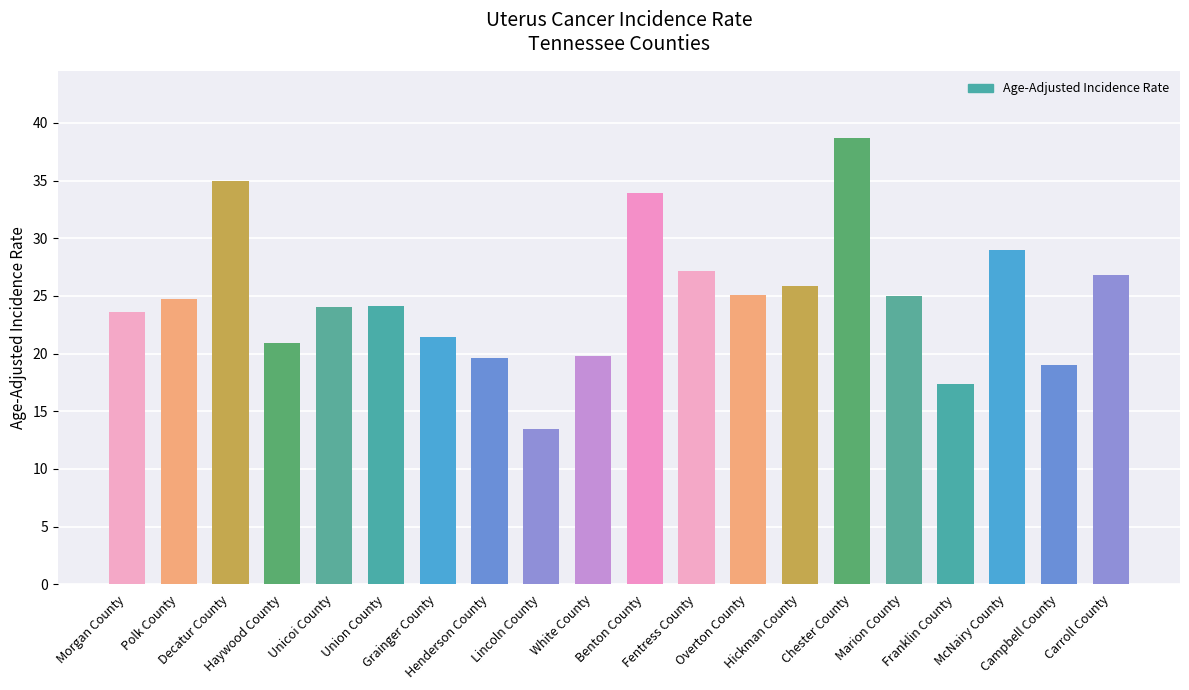

What is the ratio of the value at Henderson County to the value at McNairy County?

0.7